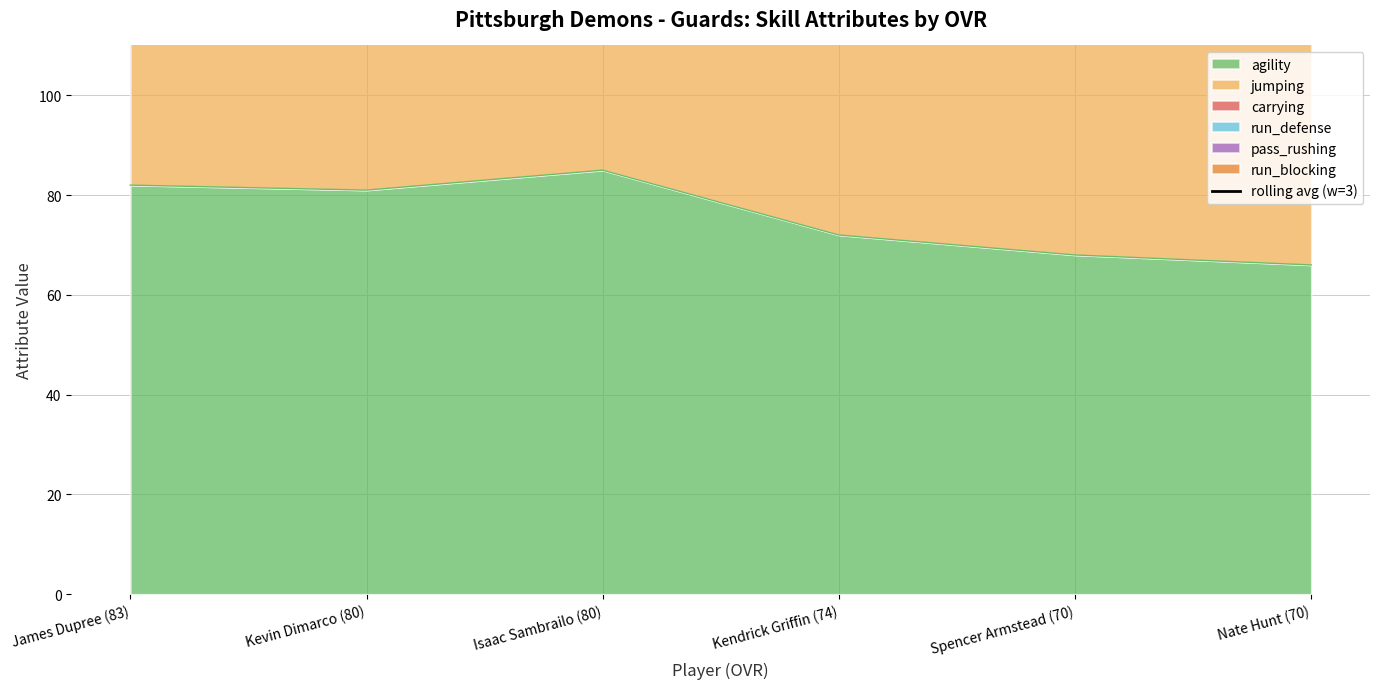

What is the sum of all values?

1726.3